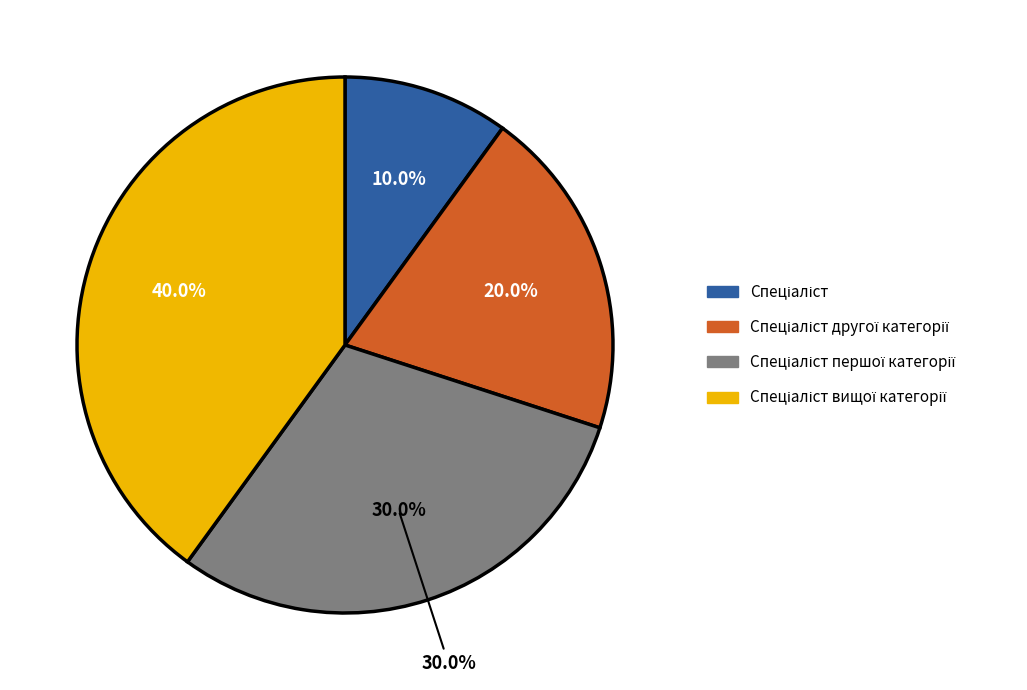

How many segments does this pie chart have?

4